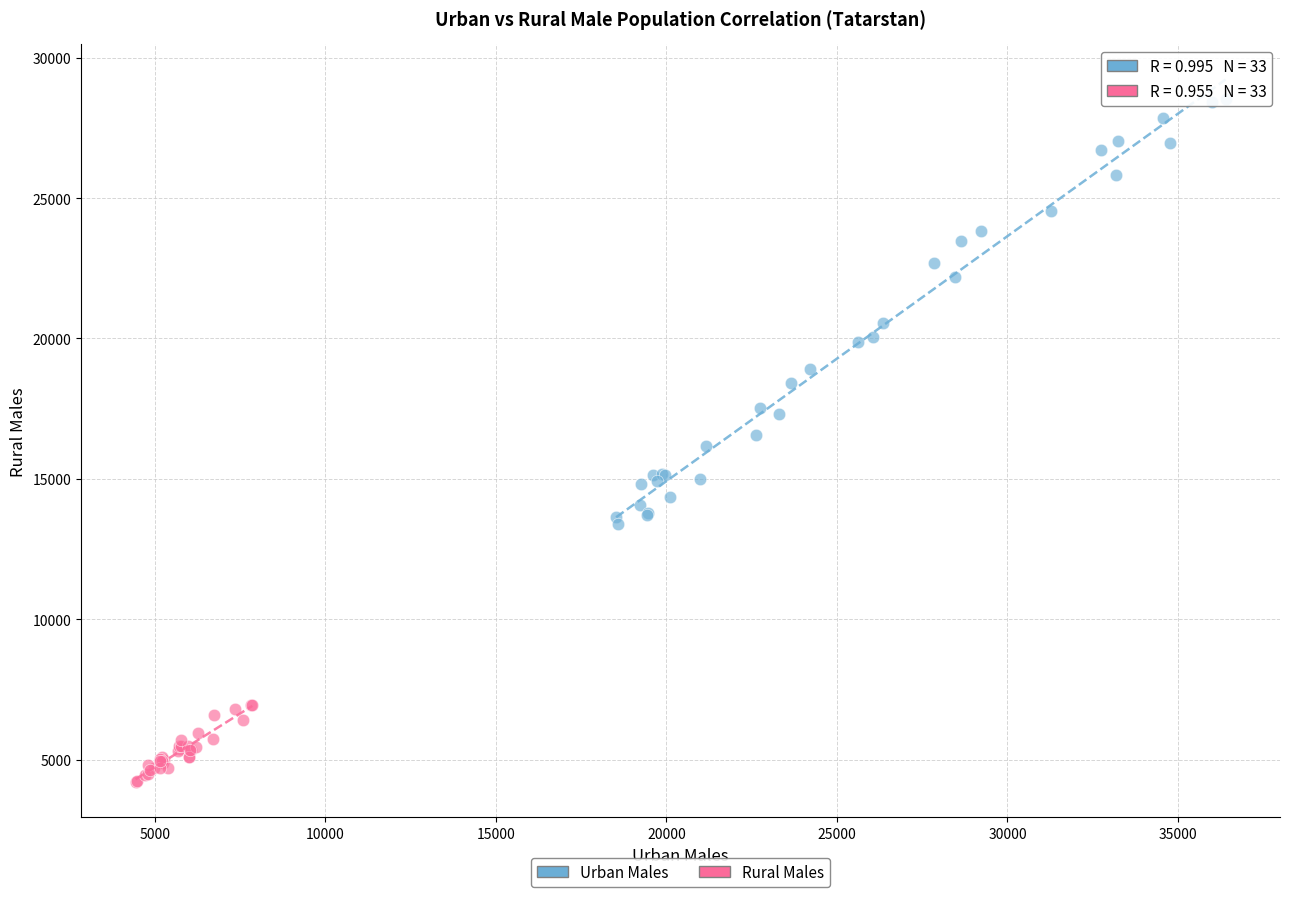

Which series contains the lowest Y value?

Rural Males